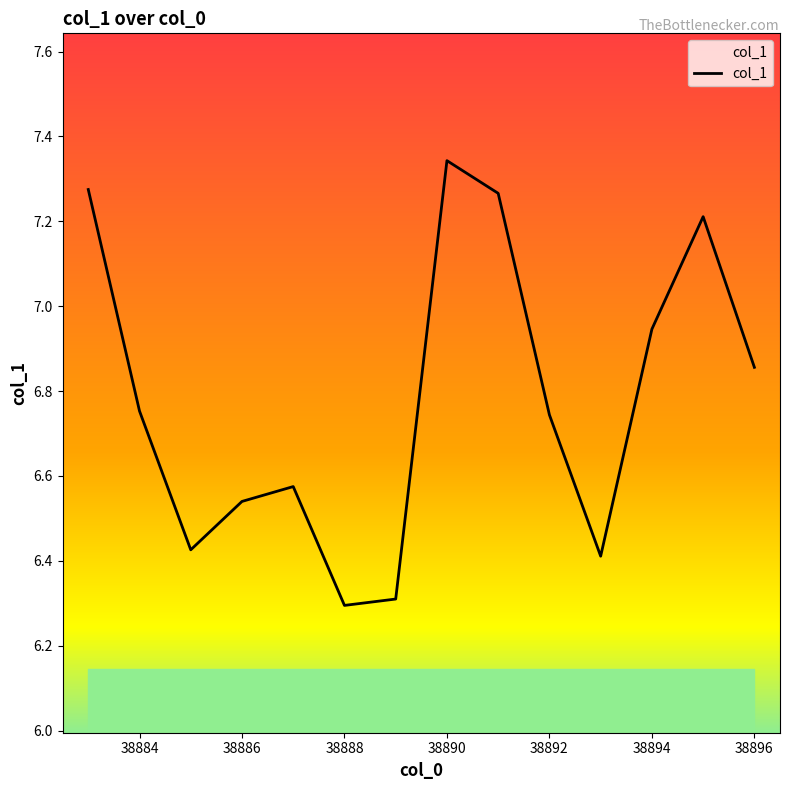

What is the minimum value shown in the chart?

6.3